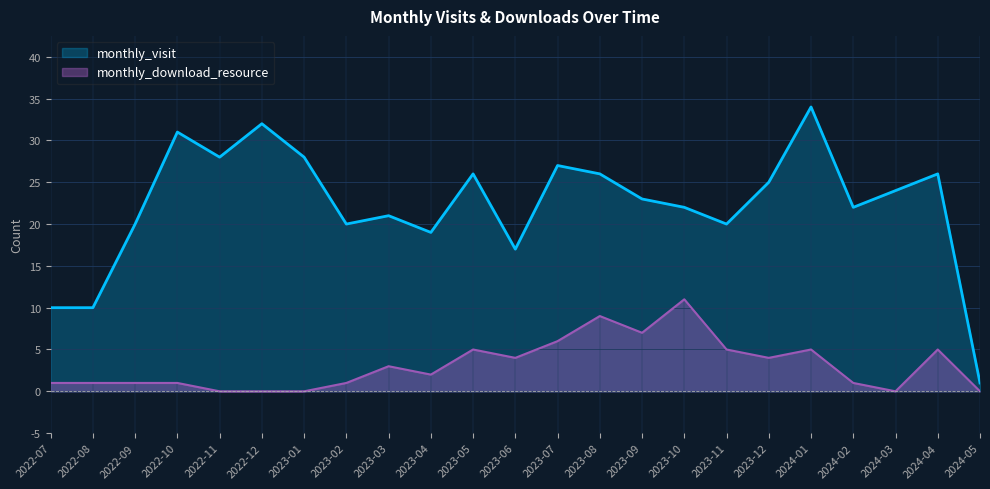

True or false: monthly_download_resource has more than 2 interior local peaks.

True